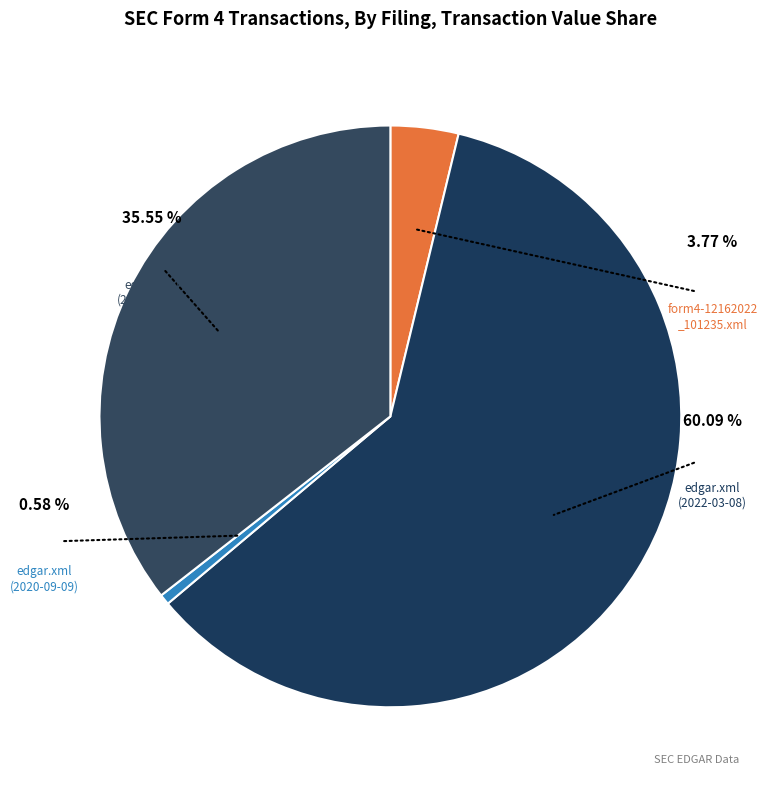

The edgar.xml (2022-03-08) slice represents 69% of the pie. True or false?

False